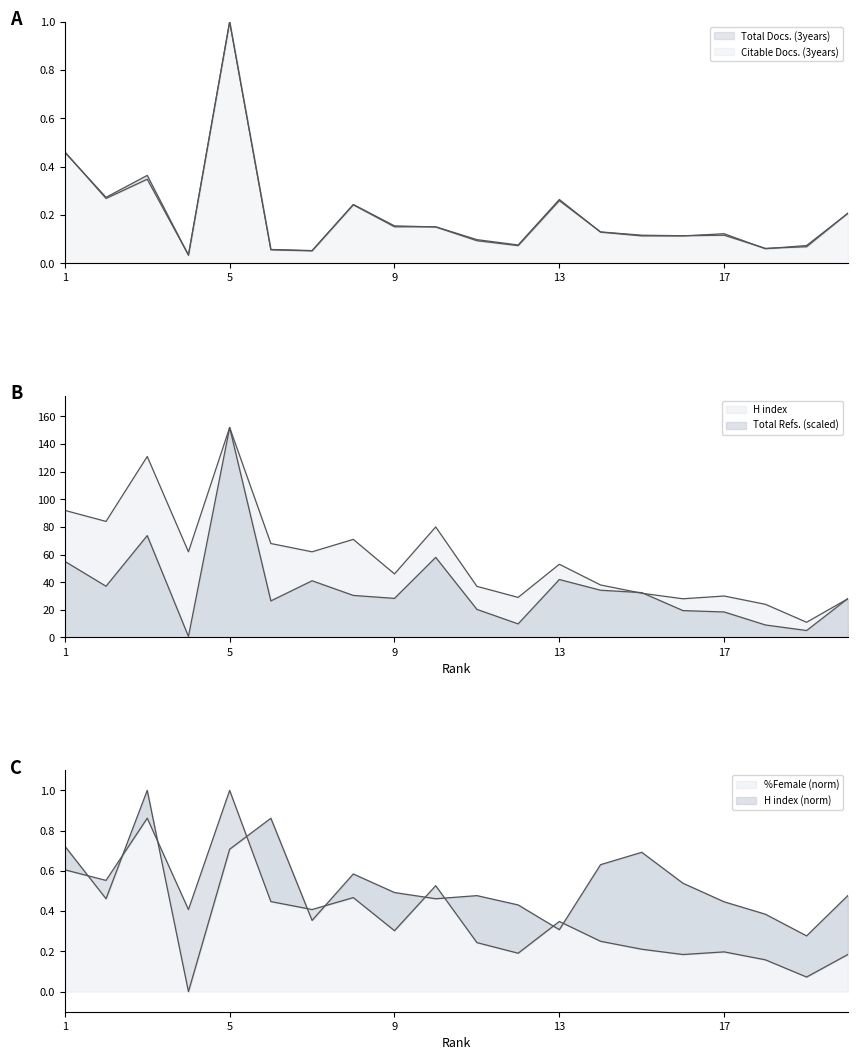

The Total Docs. (3years) series shows 0.0 at 18. True or false?

False